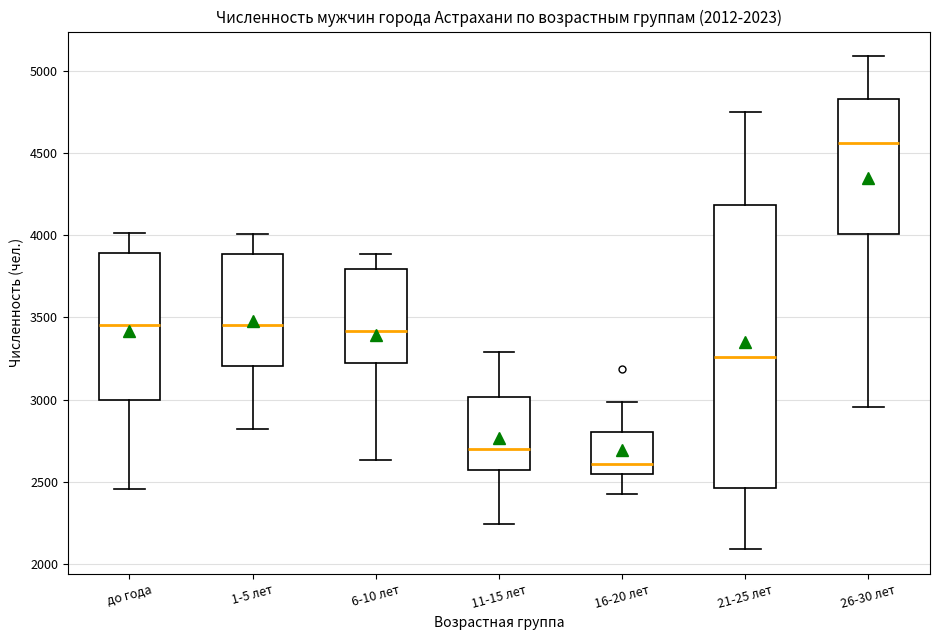

Which box is the tallest, from its lower edge to its upper edge?

21-25 лет